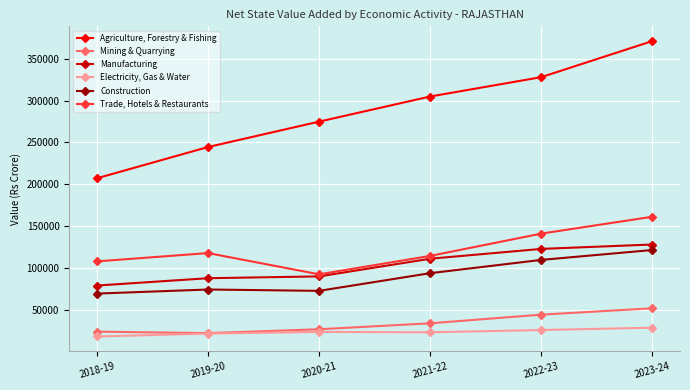

Which series has the widest spread of values?

Agriculture, Forestry & Fishing